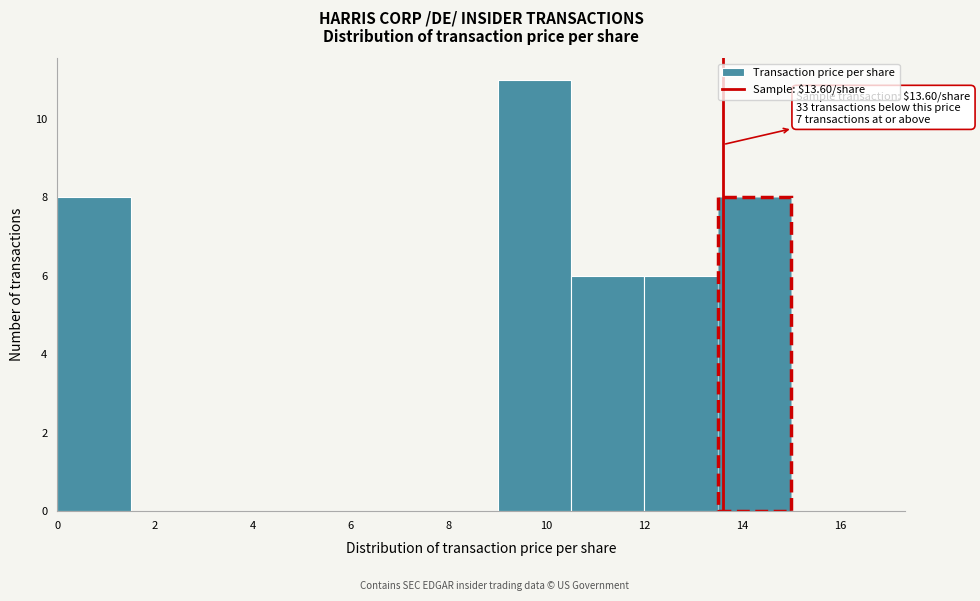

Over which range of the x-axis is the bar tallest?

9.0 to 10.5